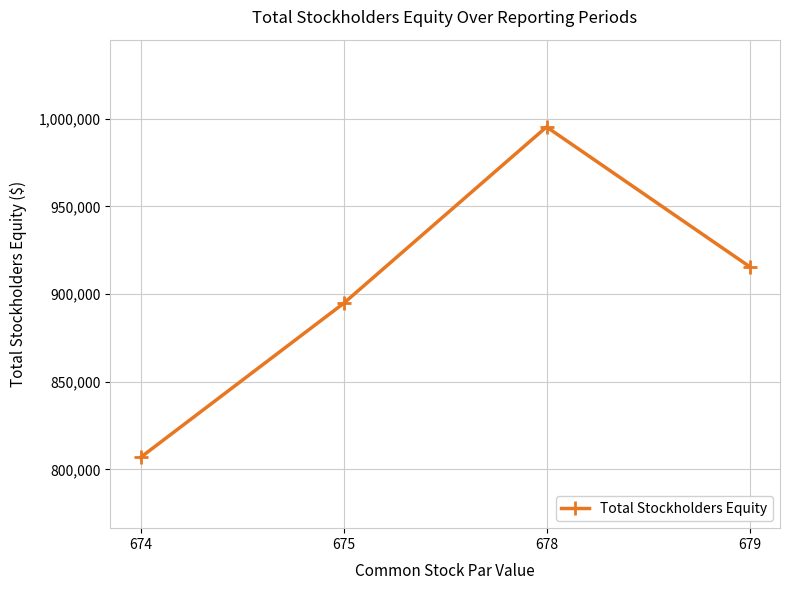

List the labels in order of value, smallest first.

674, 675, 679, 678